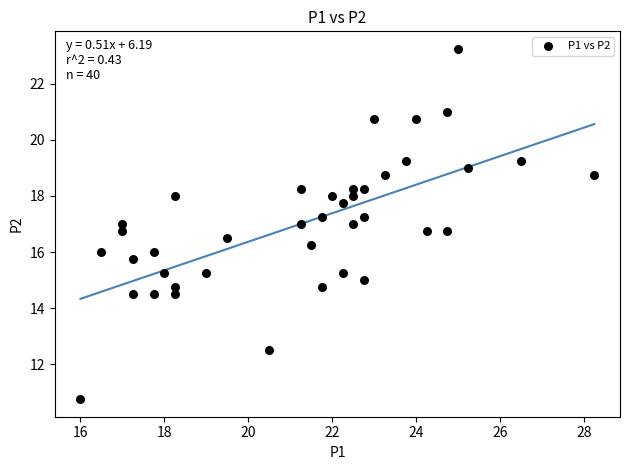

What is the range of X values (max minus min)?

12.2